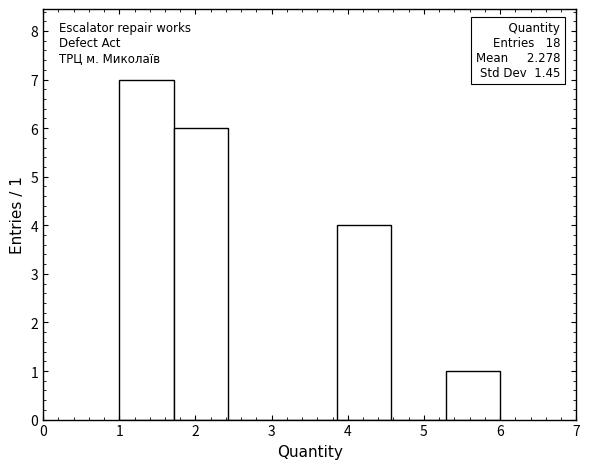

Which range on the x-axis has the tallest bar?

1.0 to 1.7